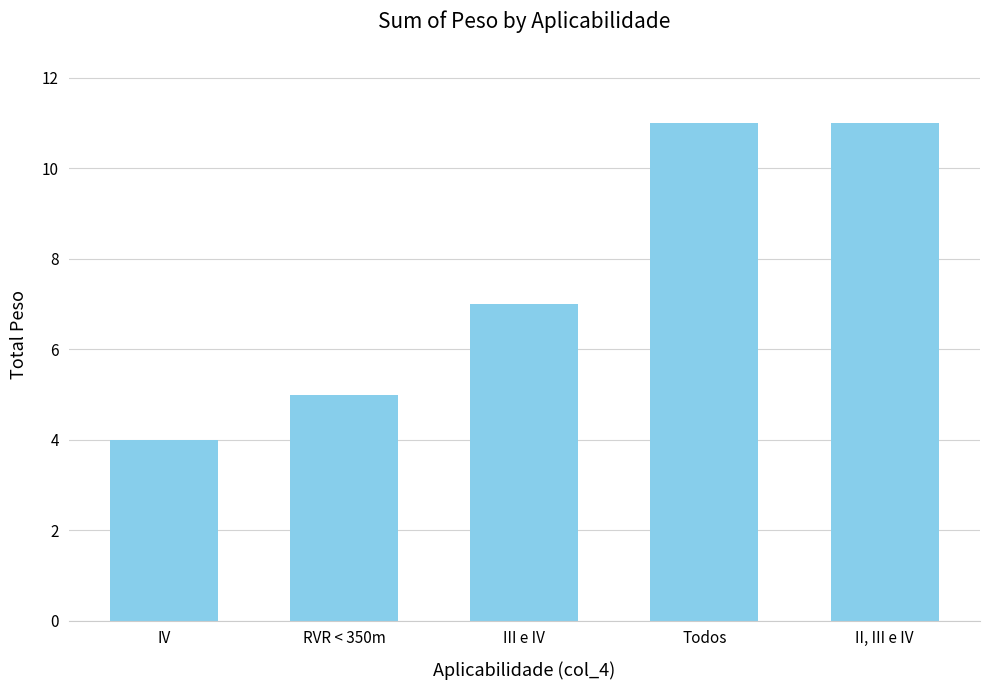

What is the label of the 1st bar from the left?

IV